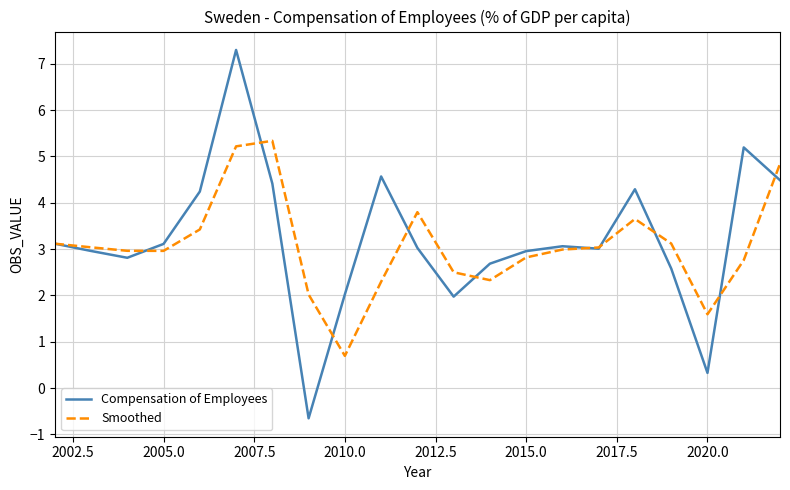

Which series has the largest range (max minus min)?

Compensation of Employees